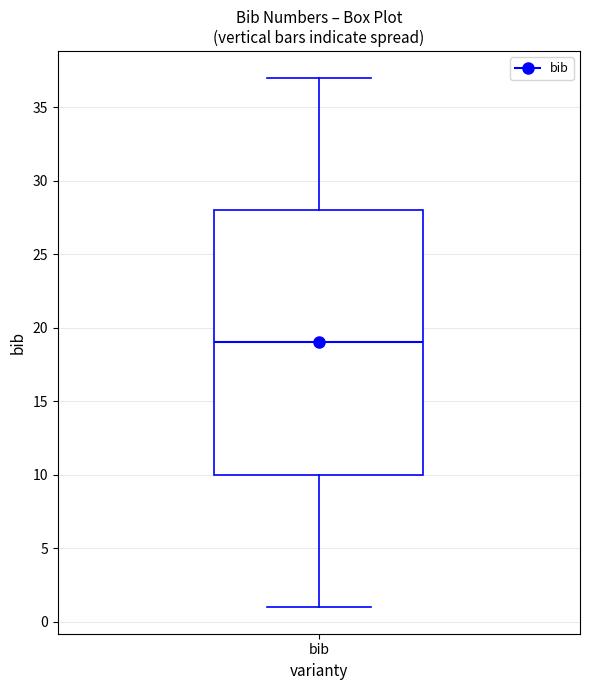

Transcribe this box plot: give where the median line is, the range the box spans, and where the two whiskers end, as read against the y-axis. The values are not printed on the chart, so give them approximately, as read against the axis.

median 19, box 10 to 28, whiskers 1 to 37